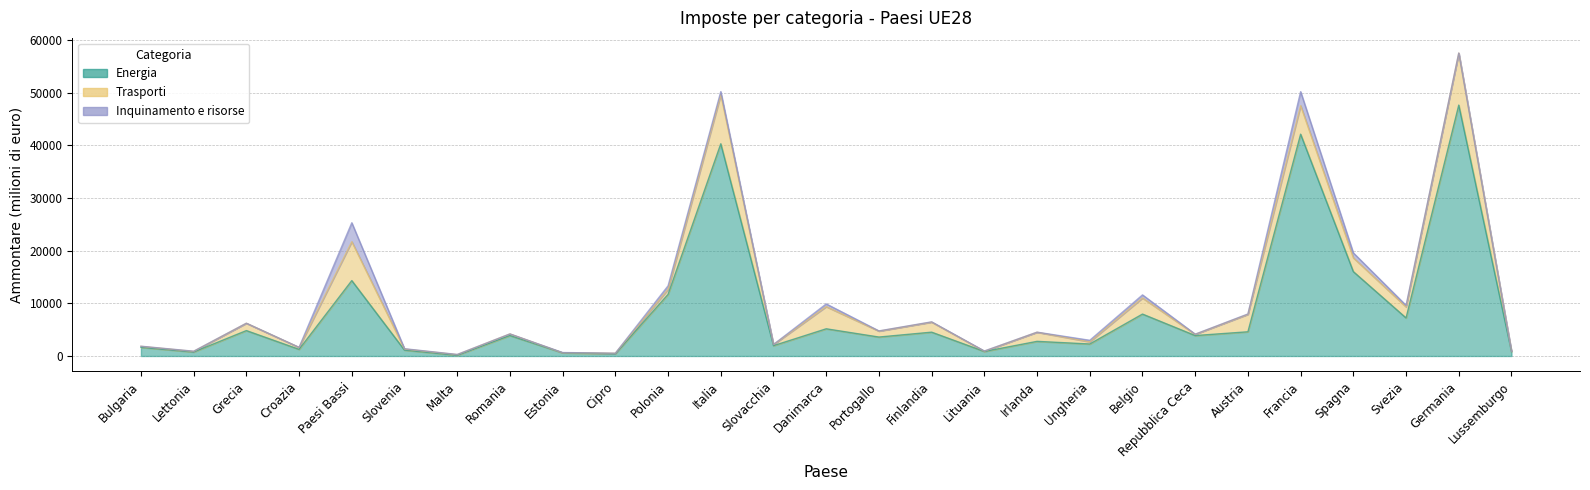

The value of Inquinamento e risorse at Austria is 52. True or false?

False